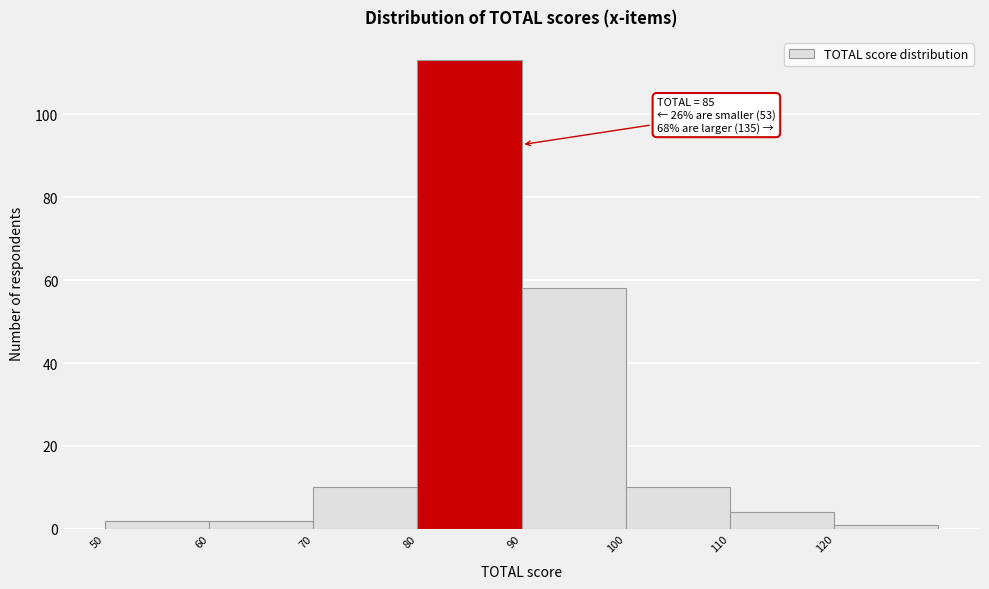

Which range on the x-axis has the tallest bar?

80 to 90